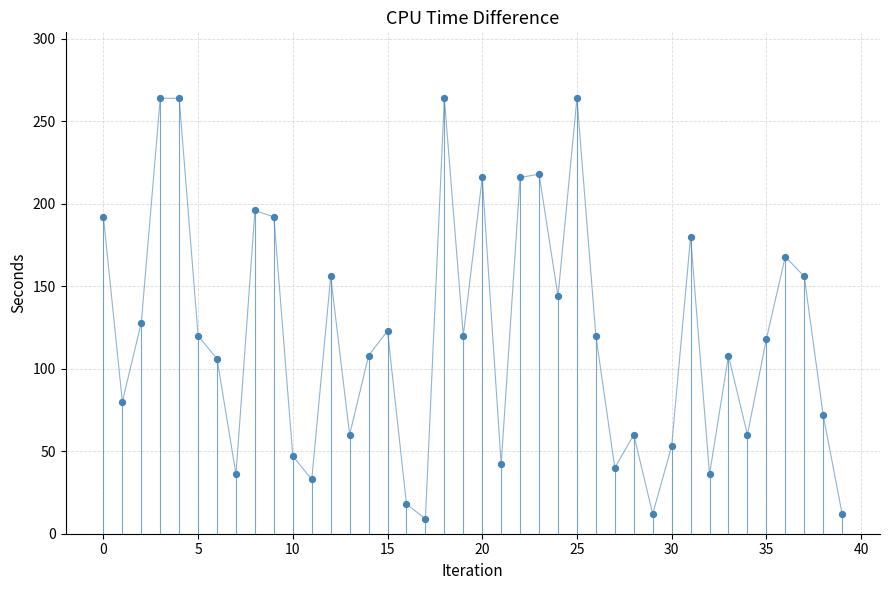

What is the range of Y values (max minus min)?

255